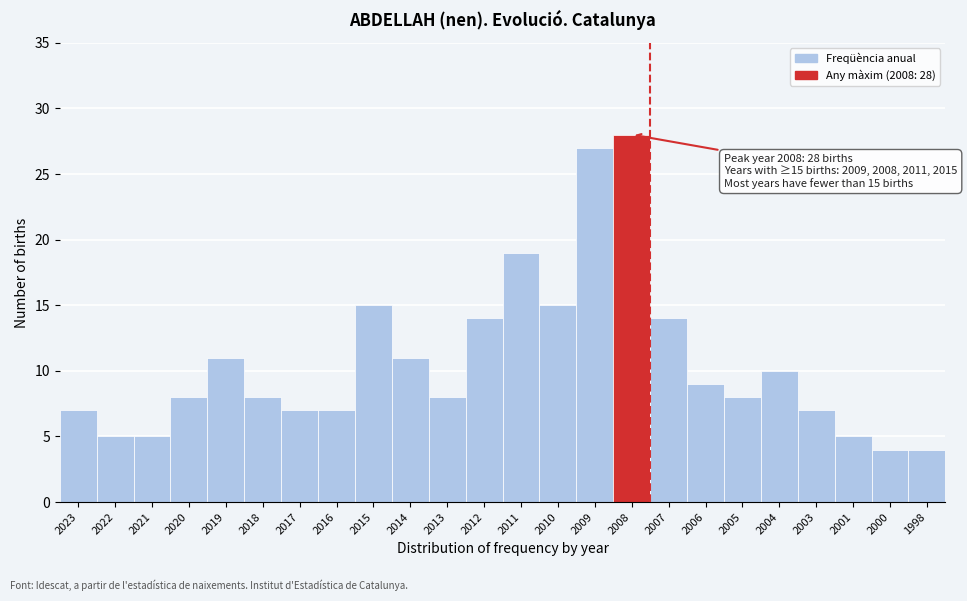

Reading right to left, list all the values displayed in this chart.

4	4	5	7	10	8	9	14	28	27	15	19	14	8	11	15	7	7	8	11	8	5	5	7